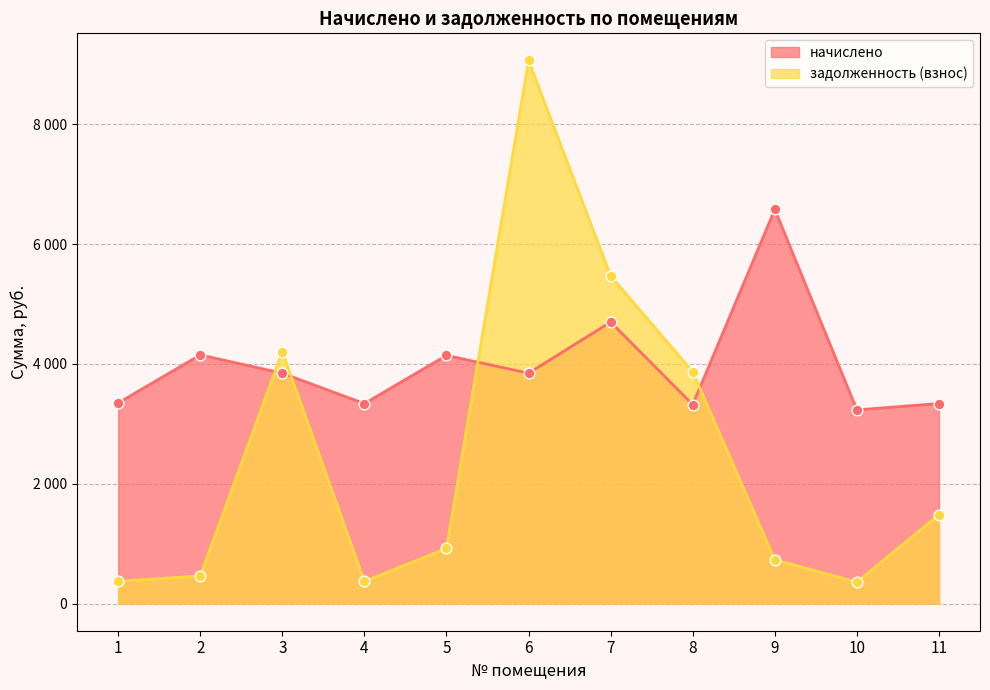

Which series reaches the minimum Y coordinate?

задолженность (взнос)